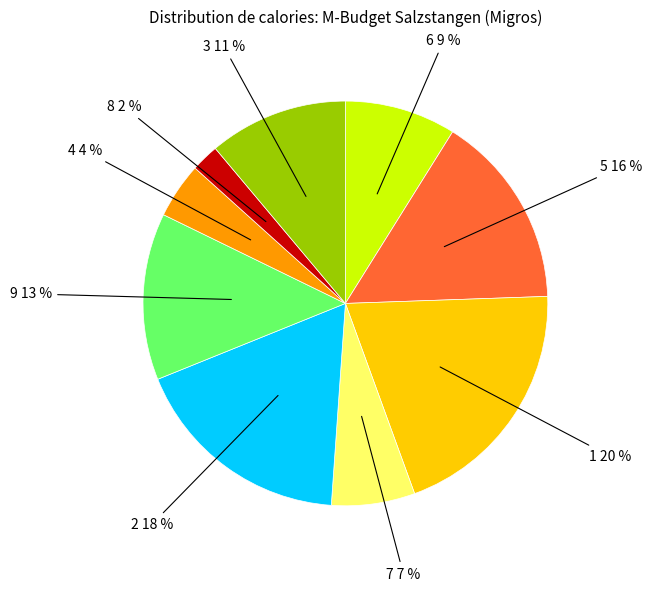

The 2 slice represents 18% of the pie. True or false?

True